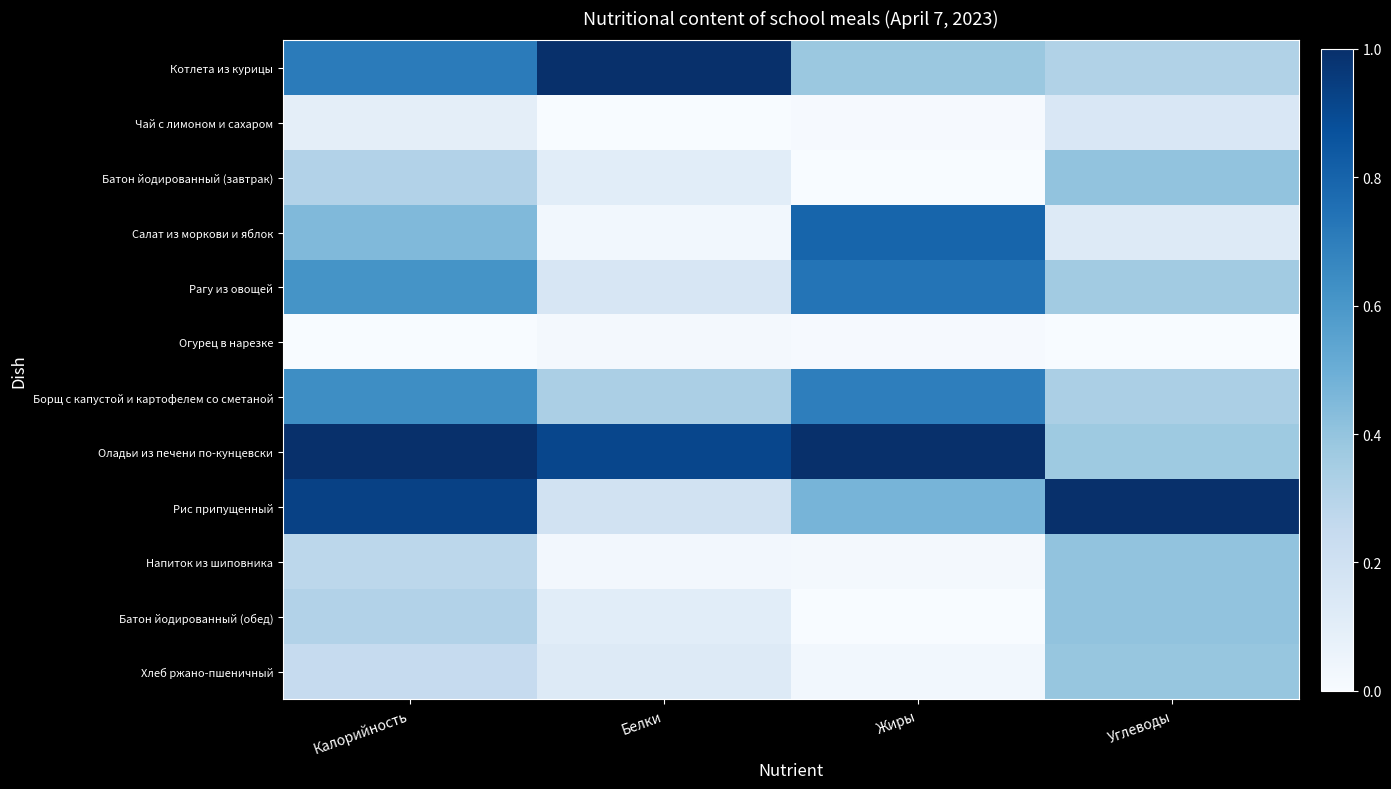

Count the number of data series in this chart.

12